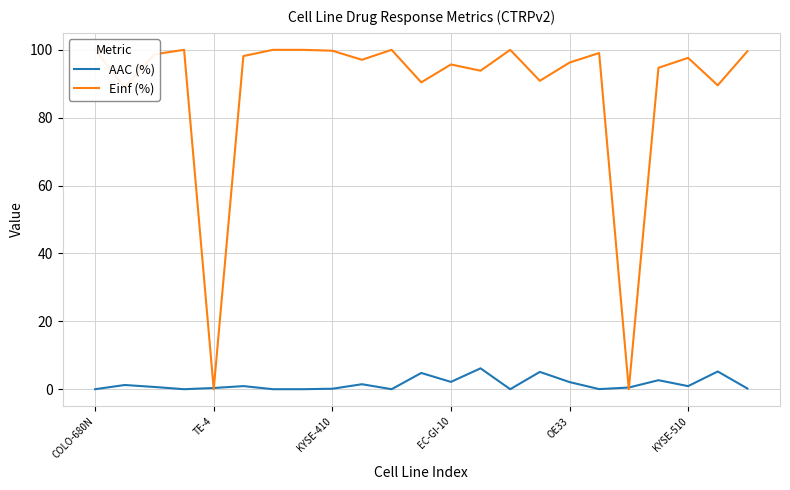

How many lines are shown in the chart?

2